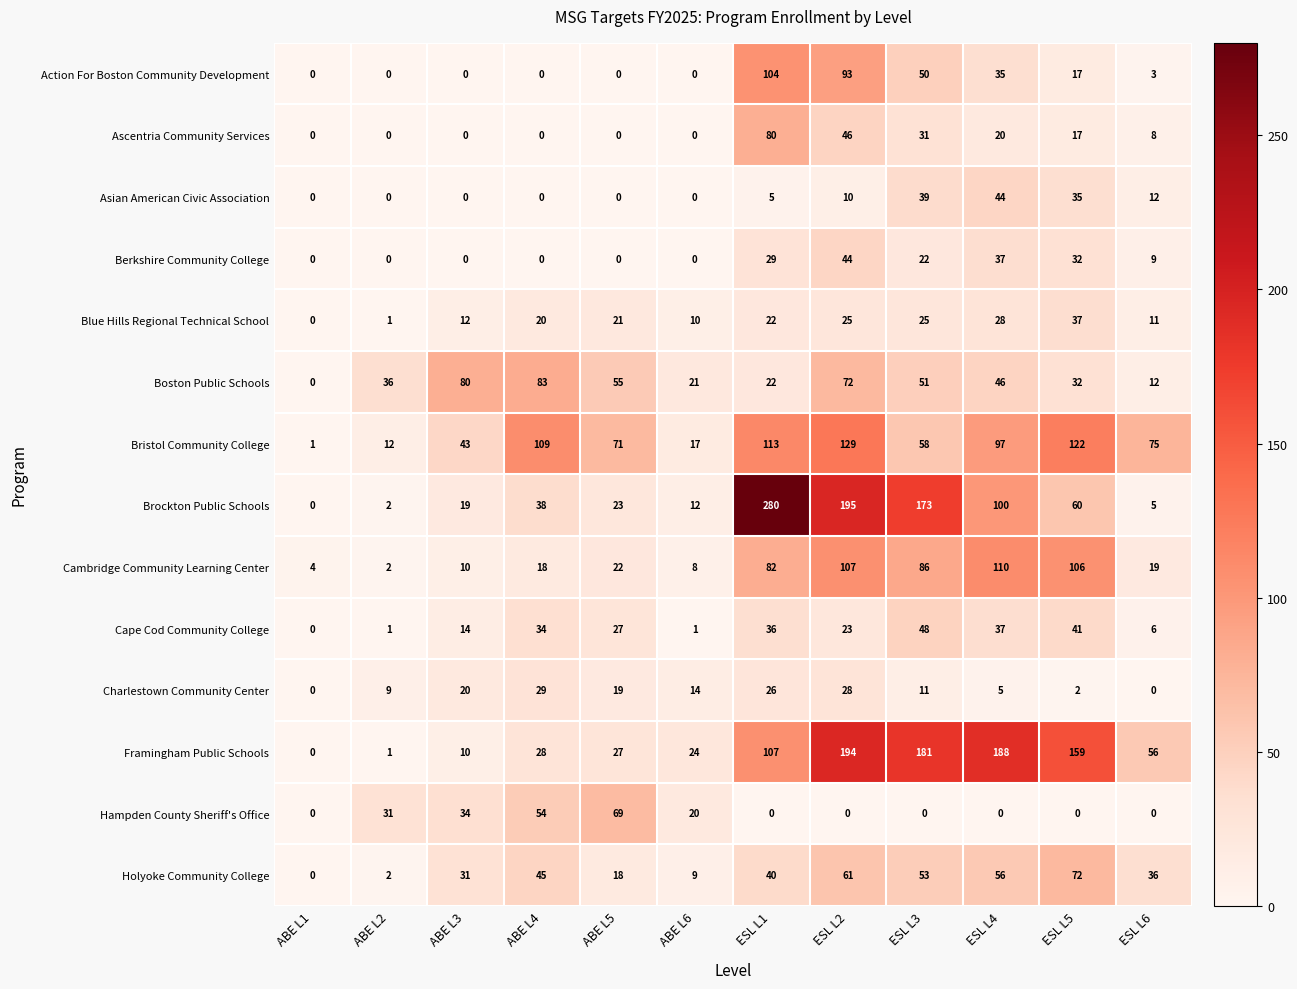

Which series has the widest spread of values?

Brockton Public Schools